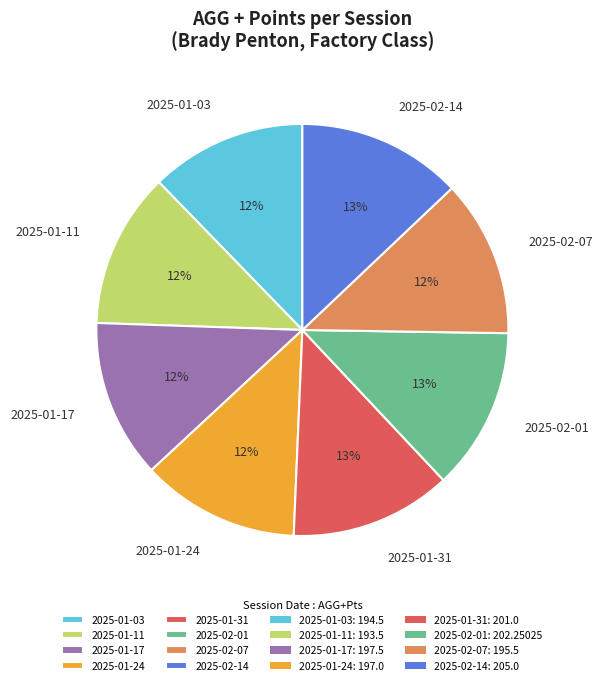

To the nearest percent, what is the difference between the largest and smallest slice percentages?

1%